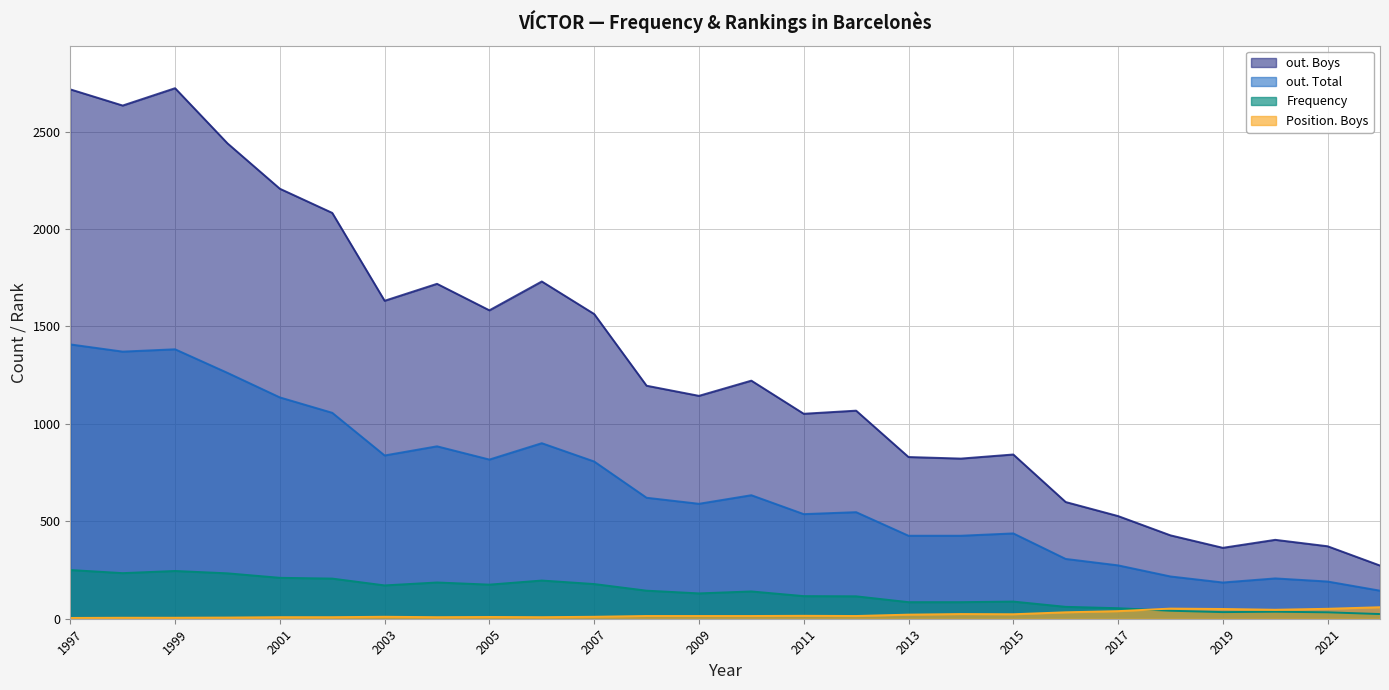

At which category is the sum across all series the highest?

1997